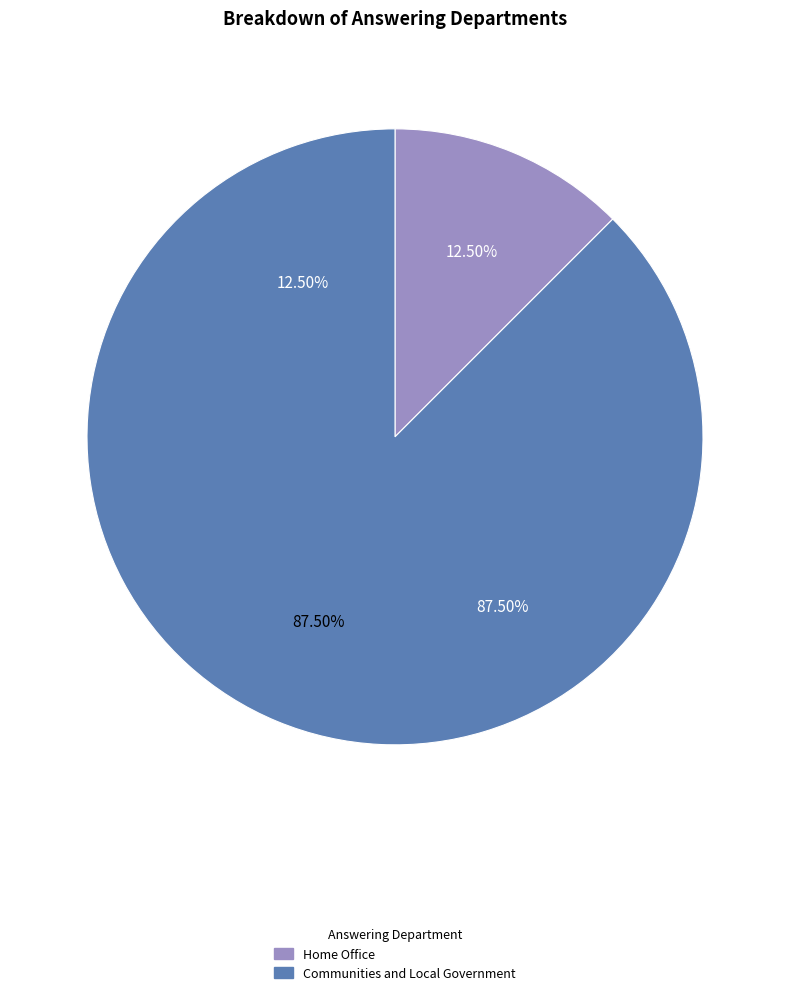

Is it true that Home Office is 12% of the pie?

True